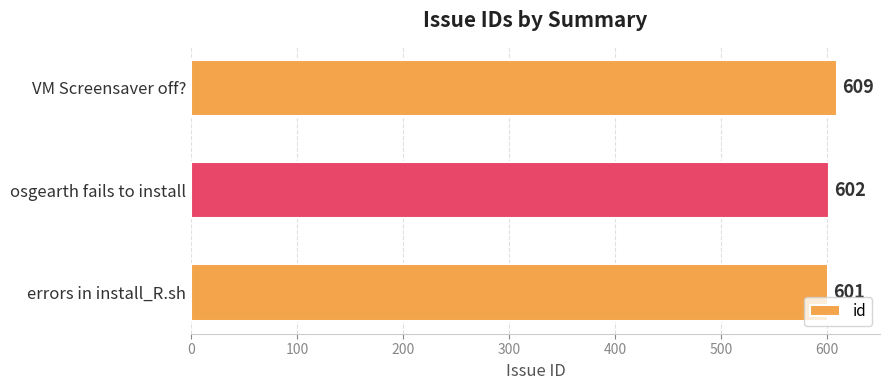

Reading bottom to top, list all the values displayed in this chart.

errors in install_R.sh=601	osgearth fails to install=602	VM Screensaver off?=609